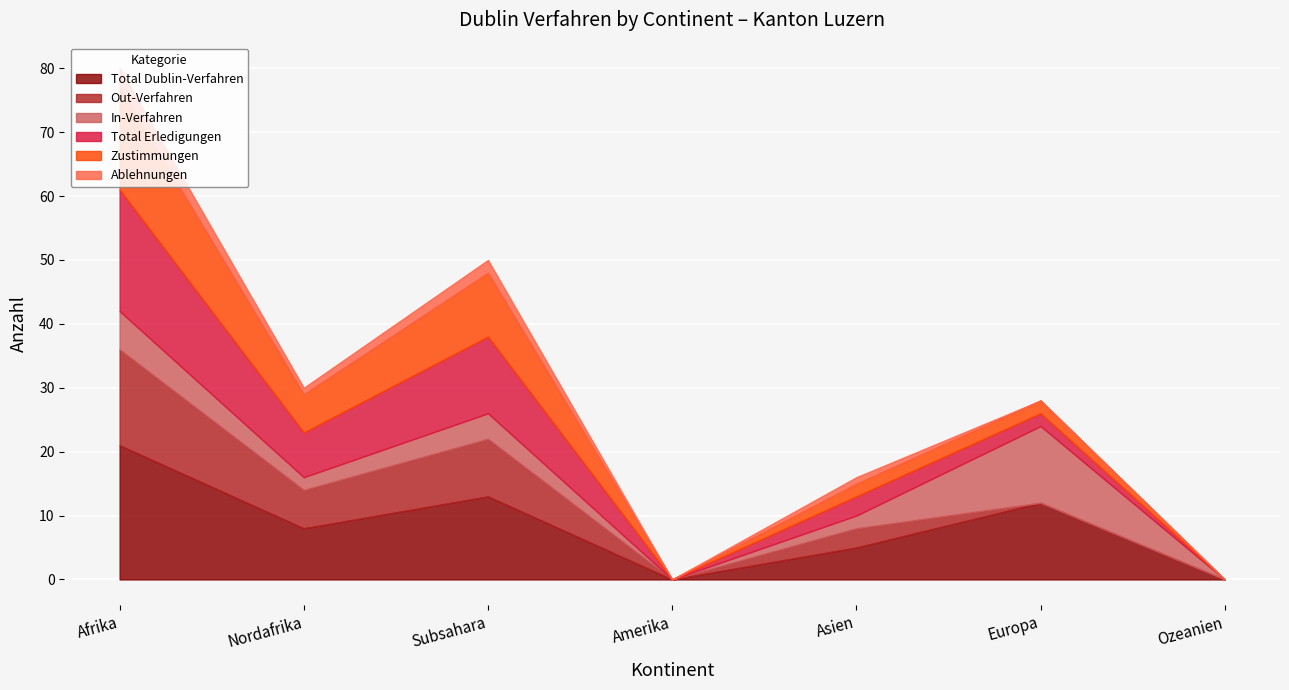

How many data points in In-Verfahren are less than 2?

2